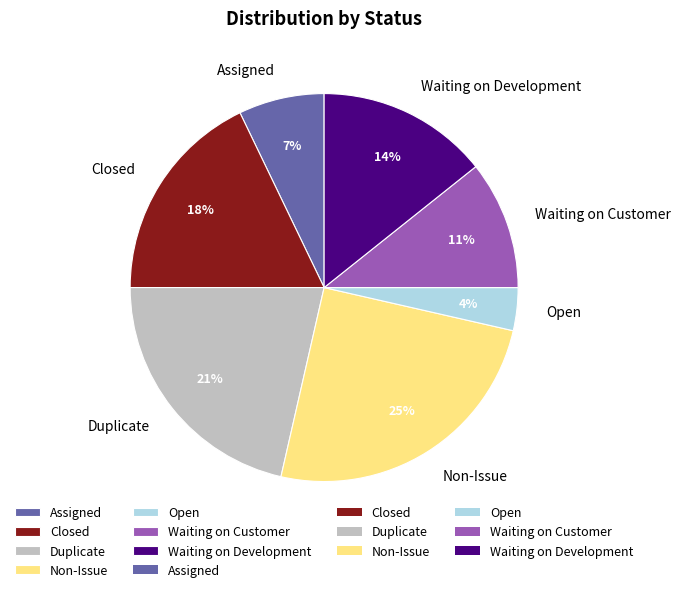

Do Waiting on Development and Non-Issue together represent more than half of the pie?

No